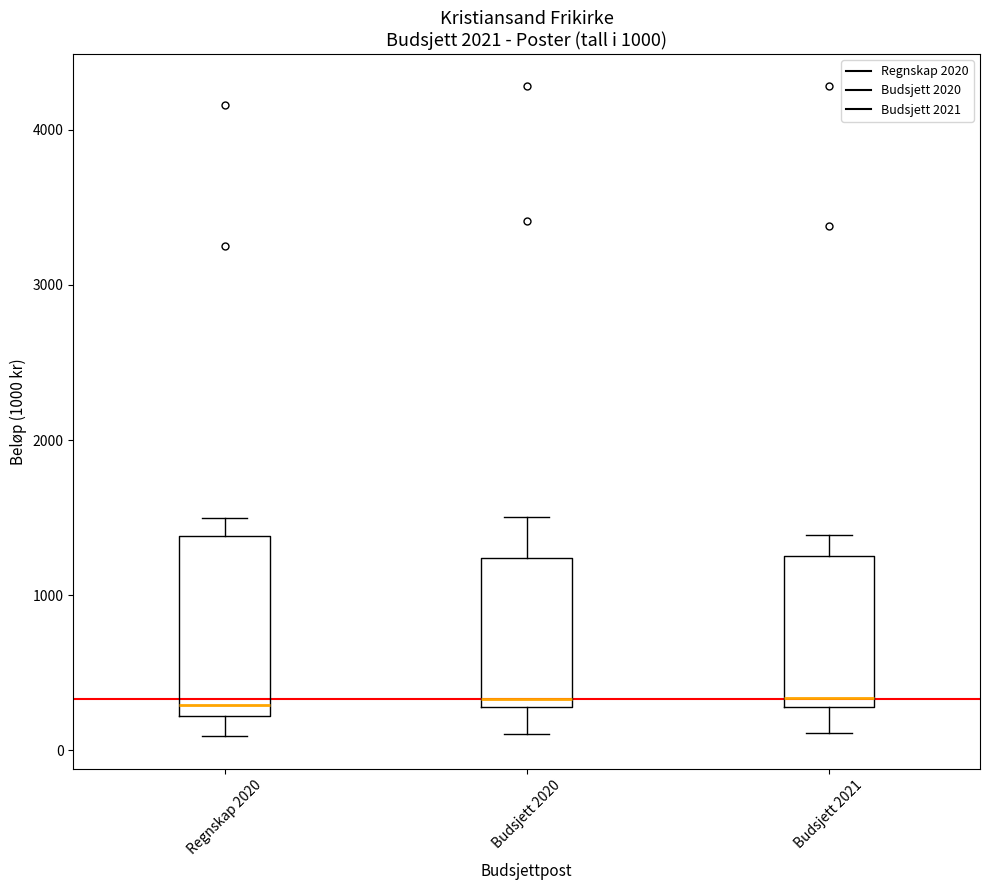

Comparing the boxes themselves (not the whiskers), which one is the tallest?

Regnskap 2020